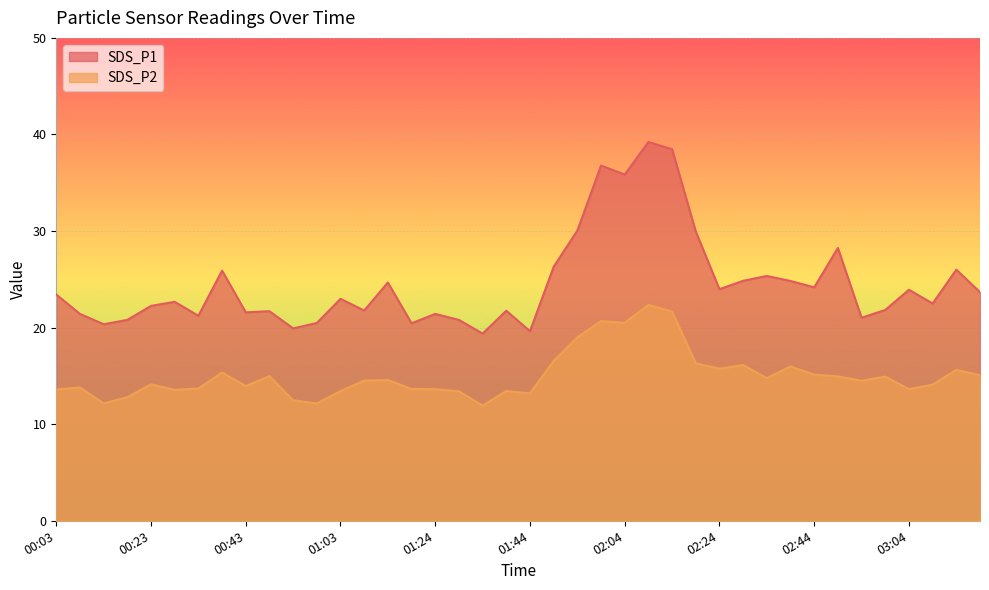

Which series has the widest spread of values?

SDS_P1